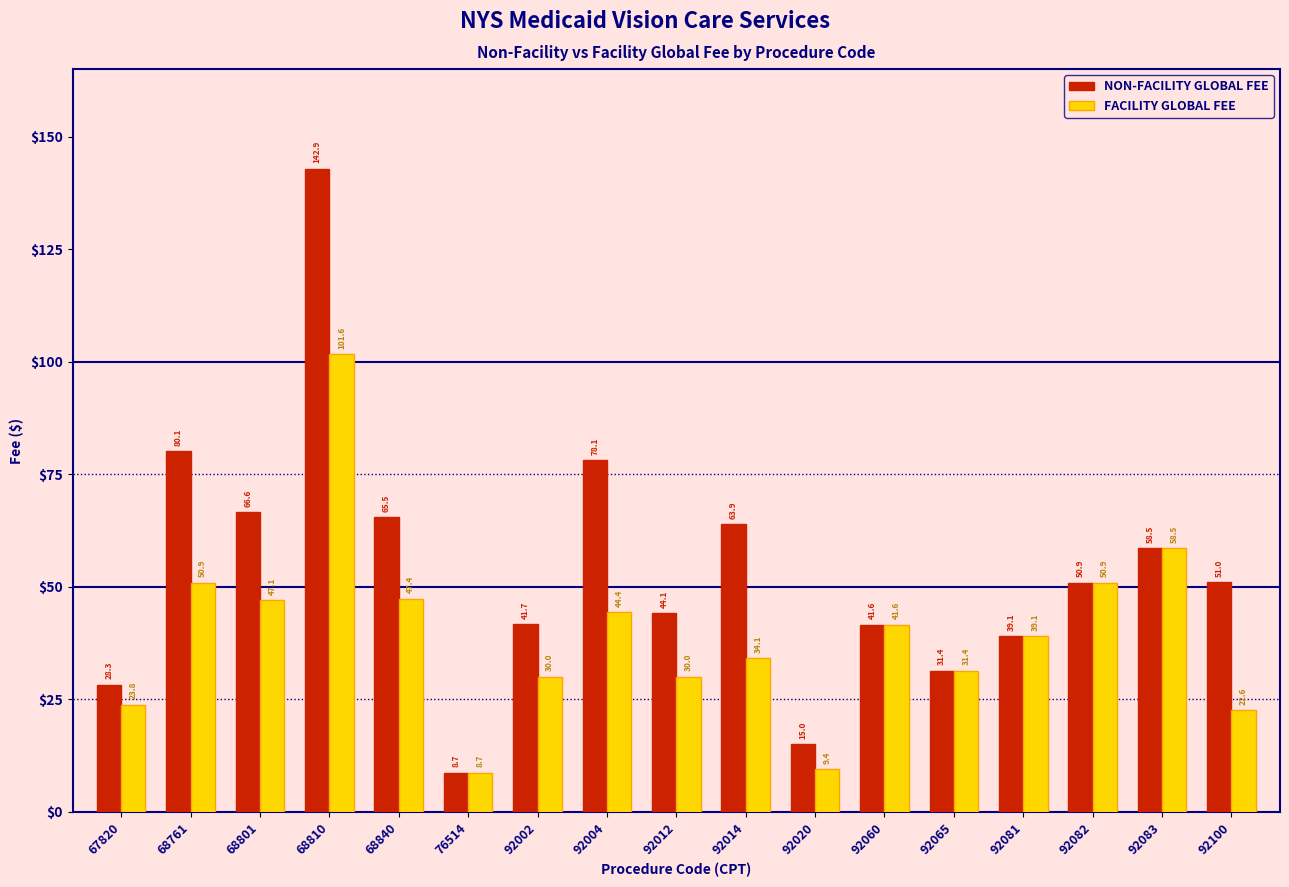

Which series has the largest range (max minus min)?

NON-FACILITY GLOBAL FEE